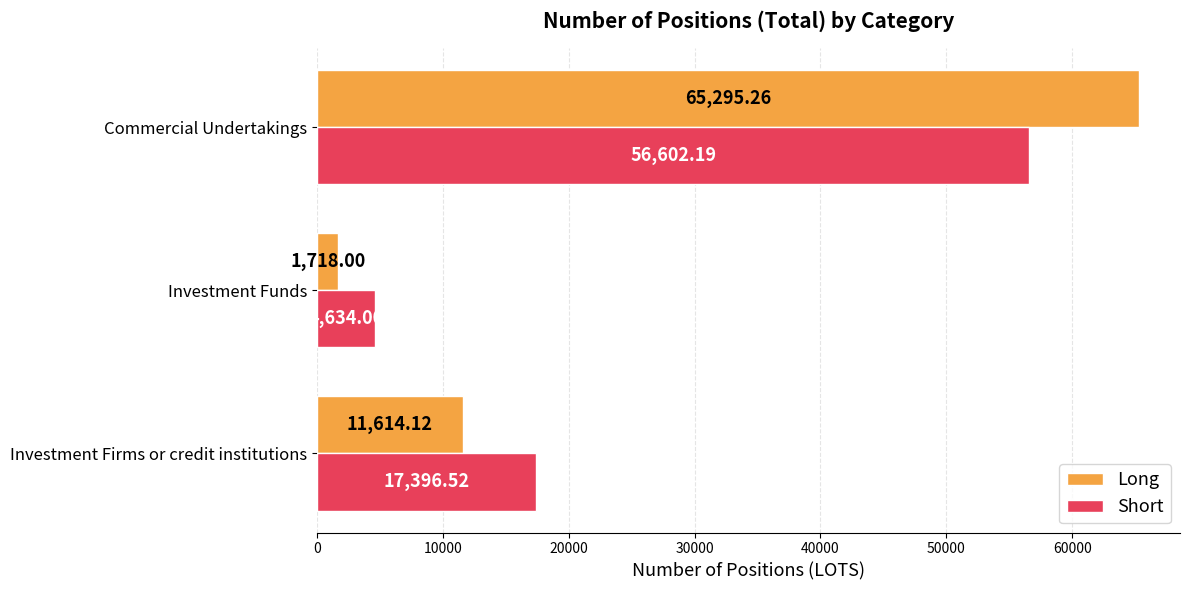

Between Investment Firms or credit institutions and Investment Funds, which series saw the biggest shift?

Short